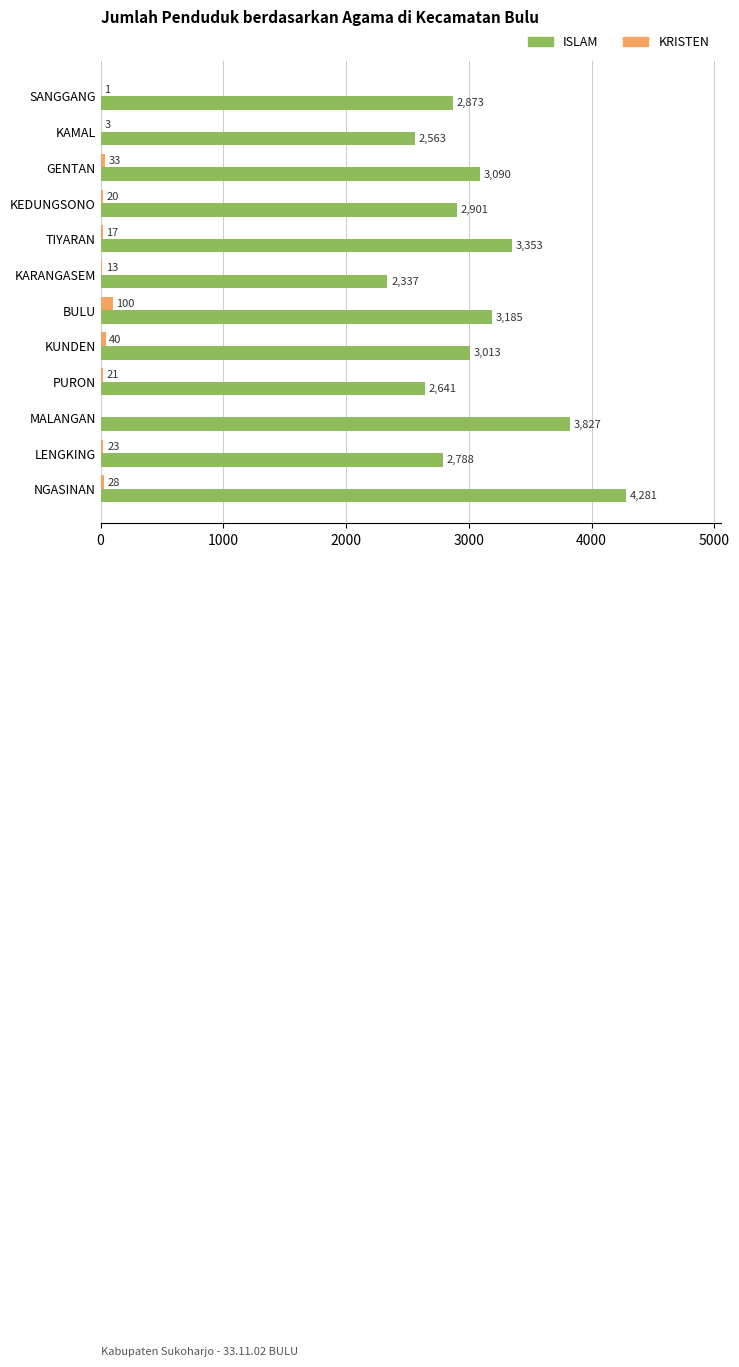

At which label does KRISTEN reach its peak?

BULU